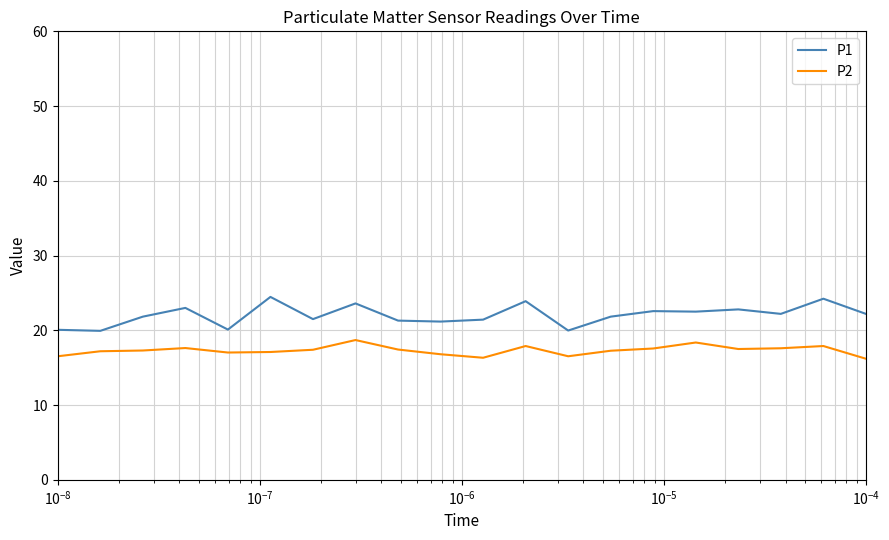

Which series has the largest total across all categories?

P1